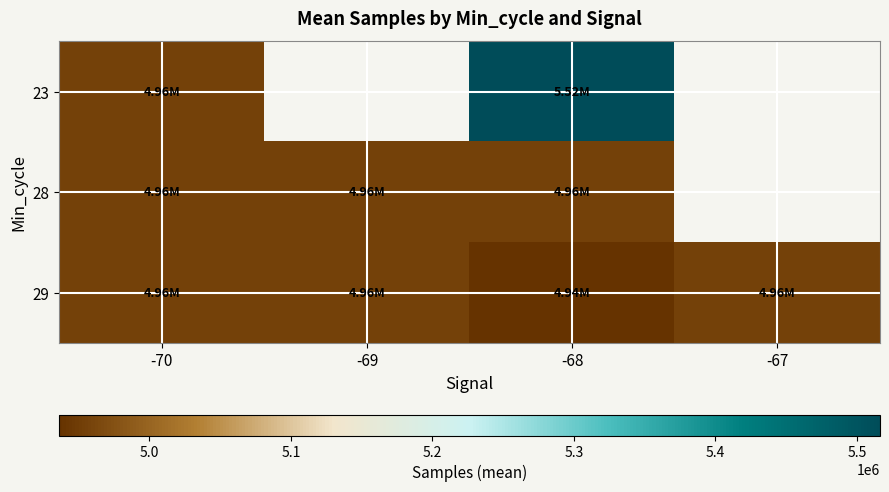

How many values in the 28 series are below 4955430?

2